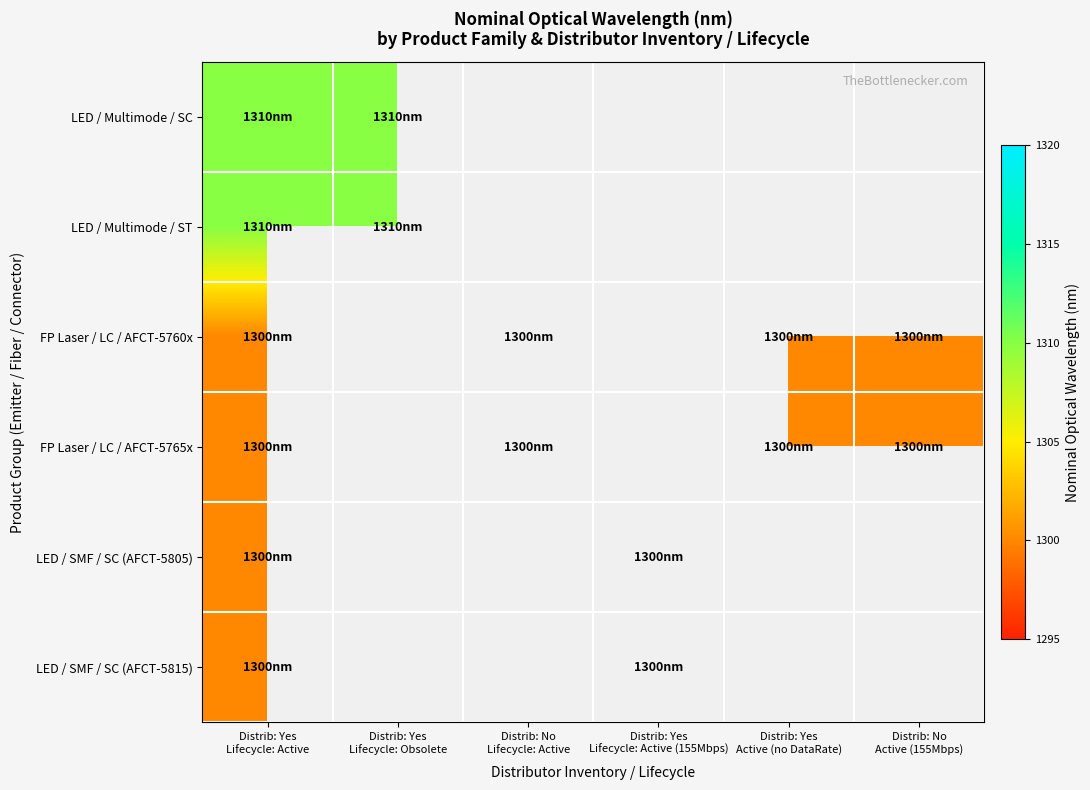

Rank the series by their maximum value, from highest to lowest.

LED / Multimode / SC, LED / Multimode / ST, FP Laser / LC / AFCT-5760x, FP Laser / LC / AFCT-5765x, LED / SMF / SC (AFCT-5805), LED / SMF / SC (AFCT-5815)